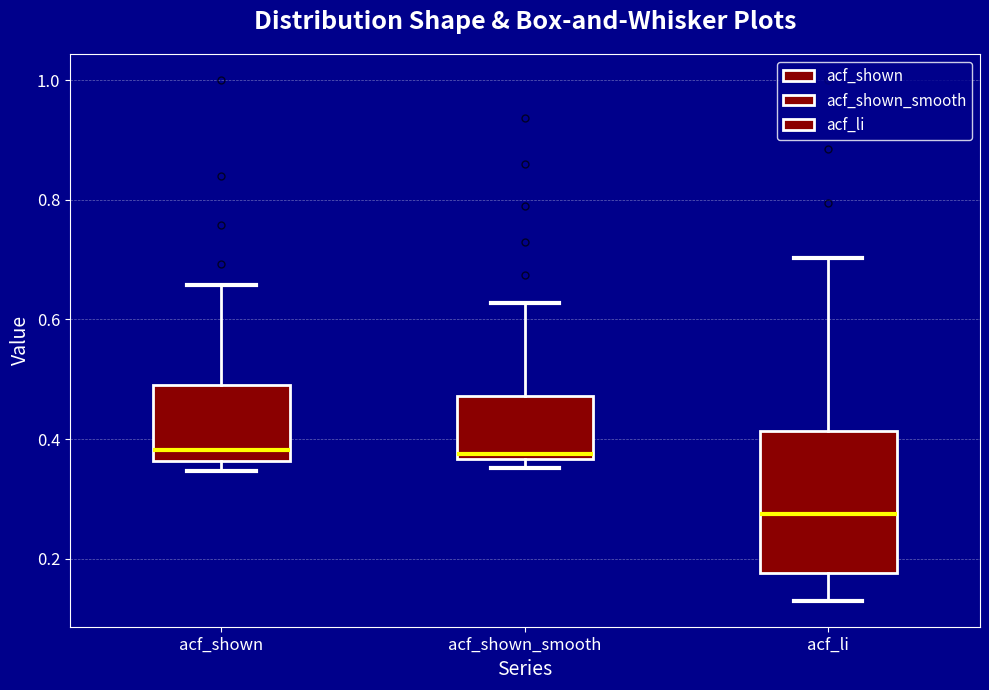

Reading left to right, transcribe this box plot: for each box, give where its median line is, the range the box spans, and where its two whiskers end, as read against the y-axis. The values are not printed on the chart, so give them approximately, as read against the axis.

acf_shown: median 0.38, box 0.36 to 0.48, whiskers 0.34 to 0.66
acf_shown_smooth: median 0.38, box 0.36 to 0.48, whiskers 0.36 (just below the box's lower edge) to 0.62
acf_li: median 0.28, box 0.18 to 0.42, whiskers 0.14 to 0.70